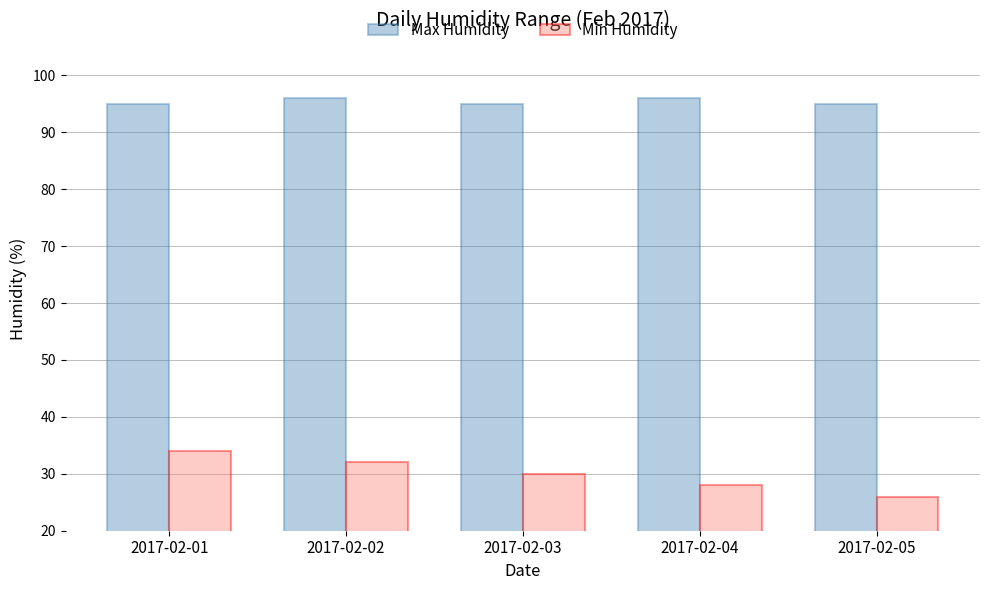

Rank the series by their average value, from highest to lowest.

Max Humidity, Min Humidity